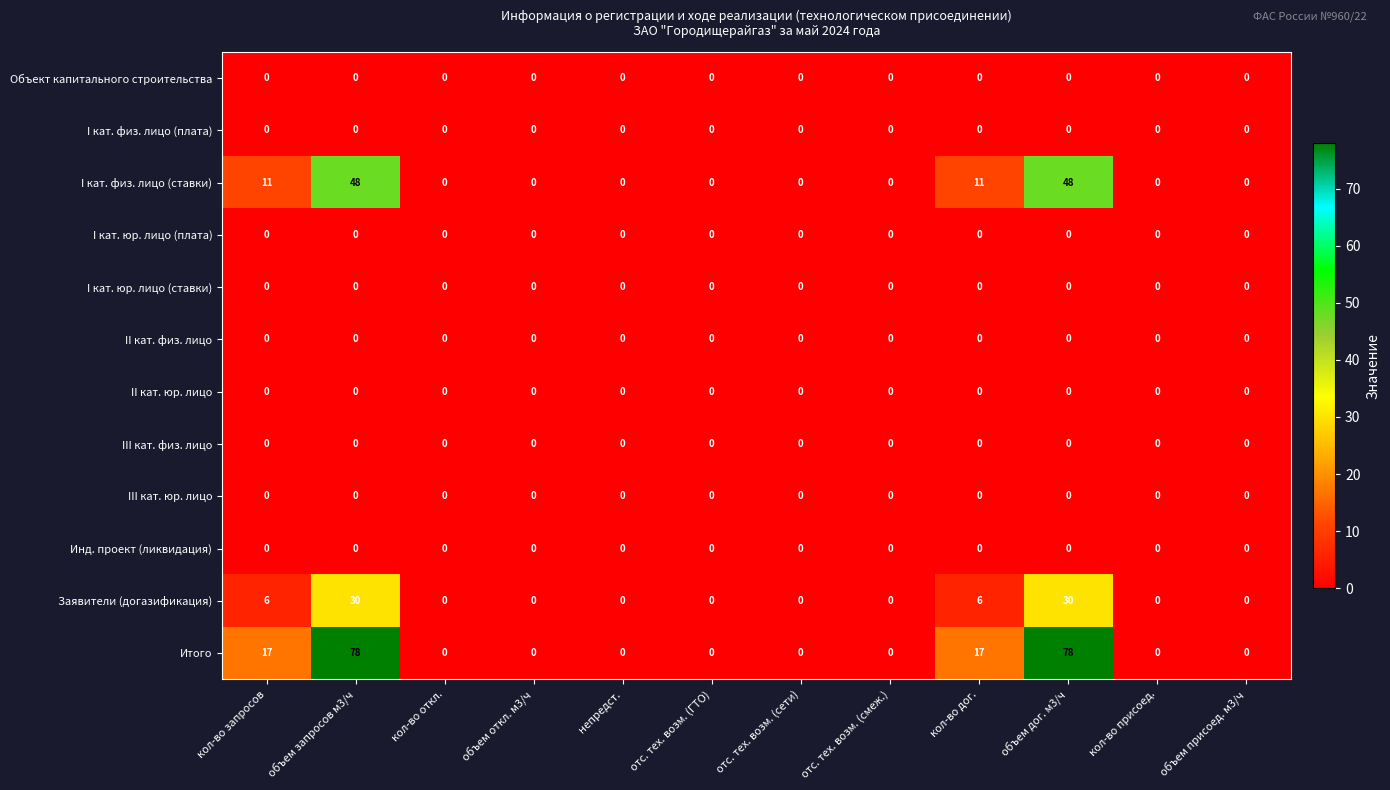

Which series has the widest spread of values?

Итого